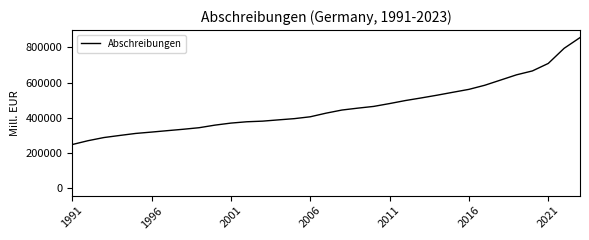

What is the difference between the maximum and minimum values?

608396